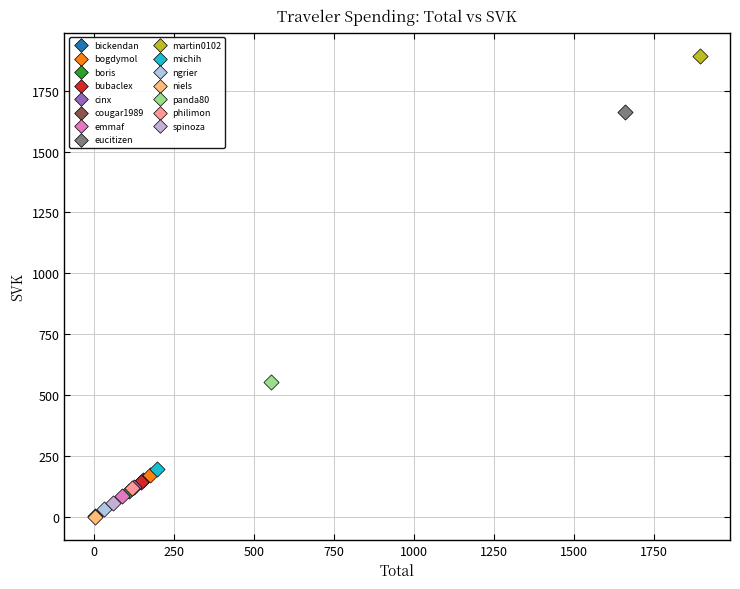

What are all the series names shown in the legend?

bickendan, bogdymol, boris, bubaclex, cinx, cougar1989, emmaf, eucitizen, martin0102, michih, ngrier, niels, panda80, philimon, spinoza